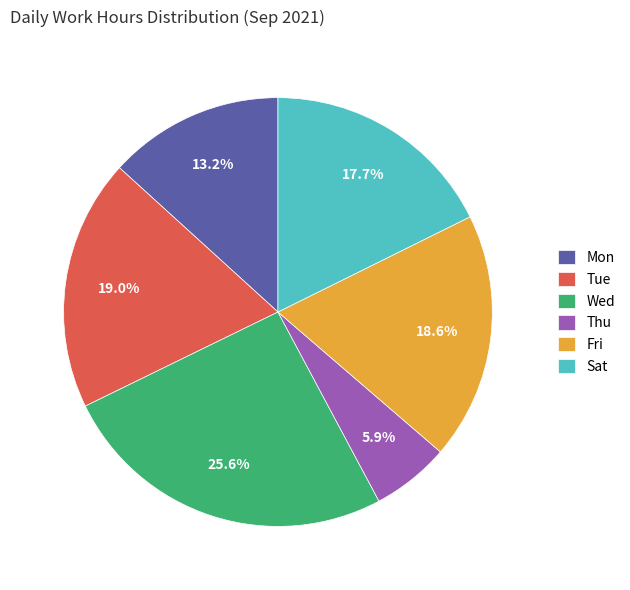

Does Fri represent more than half of the total?

No